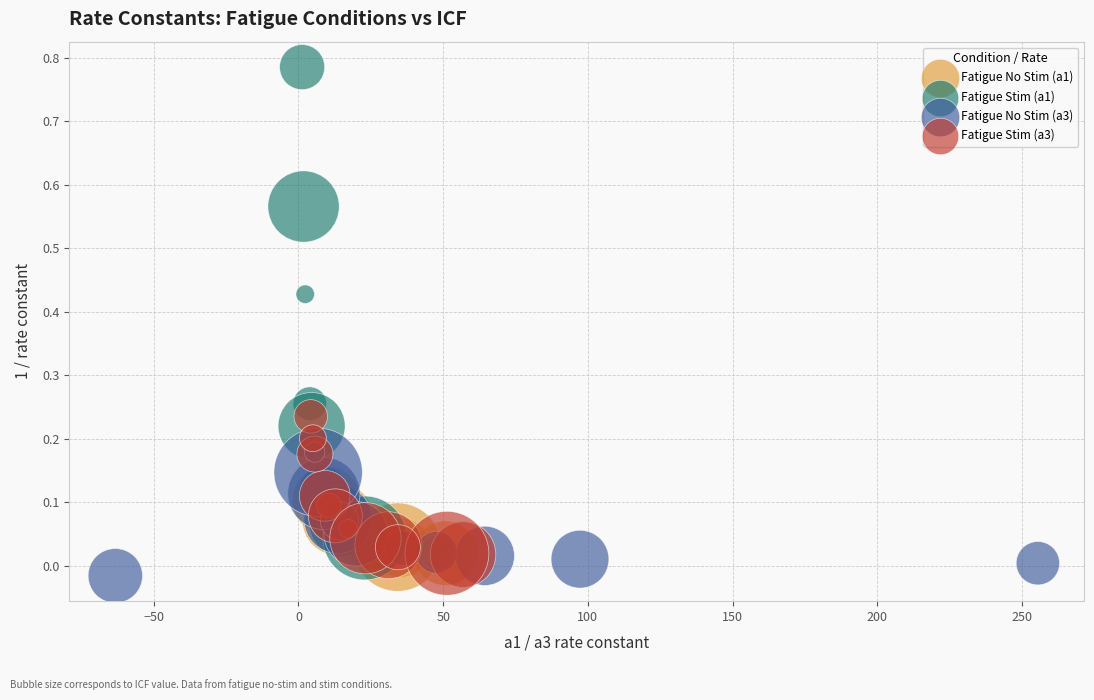

Which series reaches the minimum Y coordinate?

Fatigue No Stim (a3)